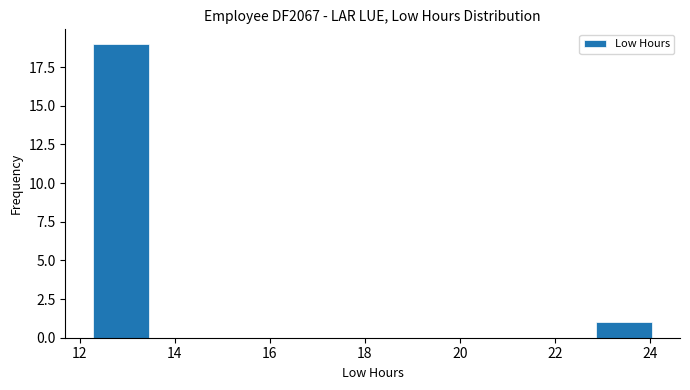

Over which range of the x-axis is the bar tallest?

12.2 to 13.4